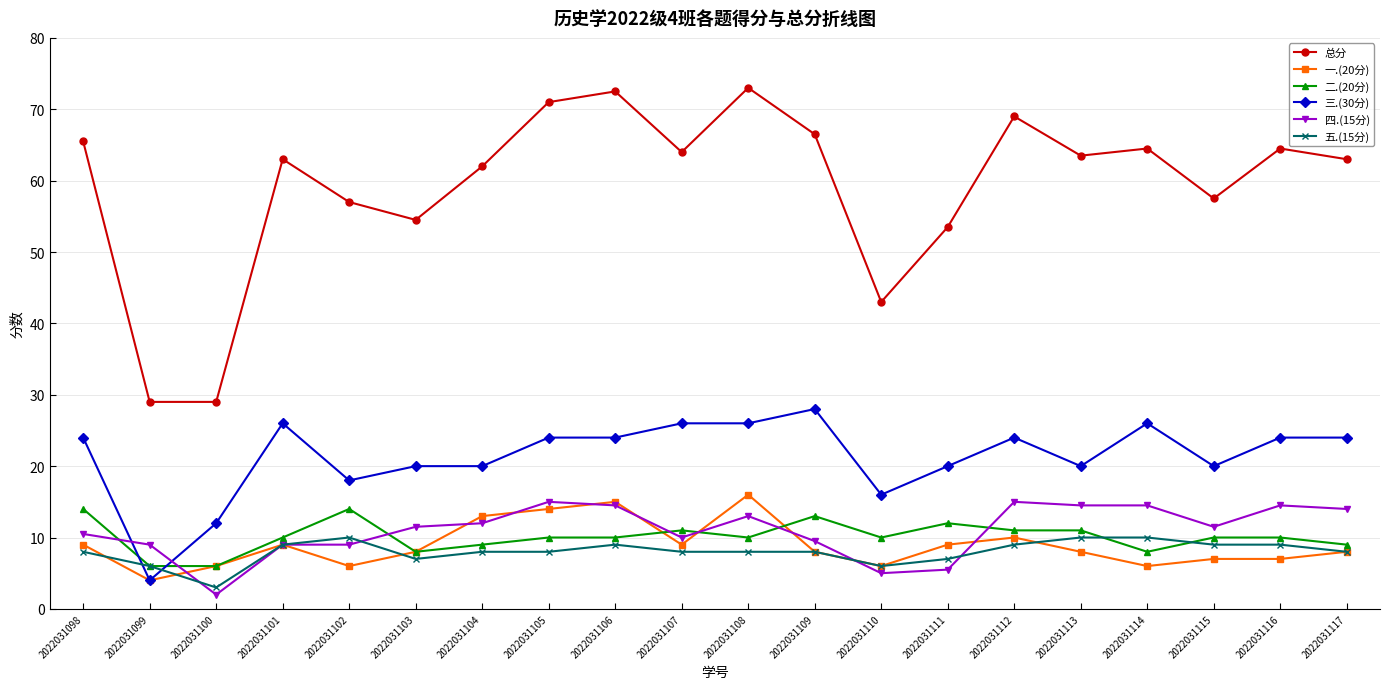

Reading right to left, transcribe all the data shown in this chart.

总分: 63.0	64.5	57.5	64.5	63.5	69.0	53.5	43.0	66.5	73.0	64.0	72.5	71.0	62.0	54.5	57.0	63.0	29.0	29.0	65.5
一.(20分): 8.0	7.0	7.0	6.0	8.0	10.0	9.0	6.0	8.0	16.0	9.0	15.0	14.0	13.0	8.0	6.0	9.0	6.0	4.0	9.0
二.(20分): 9.0	10.0	10.0	8.0	11.0	11.0	12.0	10.0	13.0	10.0	11.0	10.0	10.0	9.0	8.0	14.0	10.0	6.0	6.0	14.0
三.(30分): 24.0	24.0	20.0	26.0	20.0	24.0	20.0	16.0	28.0	26.0	26.0	24.0	24.0	20.0	20.0	18.0	26.0	12.0	4.0	24.0
四.(15分): 14.0	14.5	11.5	14.5	14.5	15.0	5.5	5.0	9.5	13.0	10.0	14.5	15.0	12.0	11.5	9.0	9.0	2.0	9.0	10.5
五.(15分): 8.0	9.0	9.0	10.0	10.0	9.0	7.0	6.0	8.0	8.0	8.0	9.0	8.0	8.0	7.0	10.0	9.0	3.0	6.0	8.0